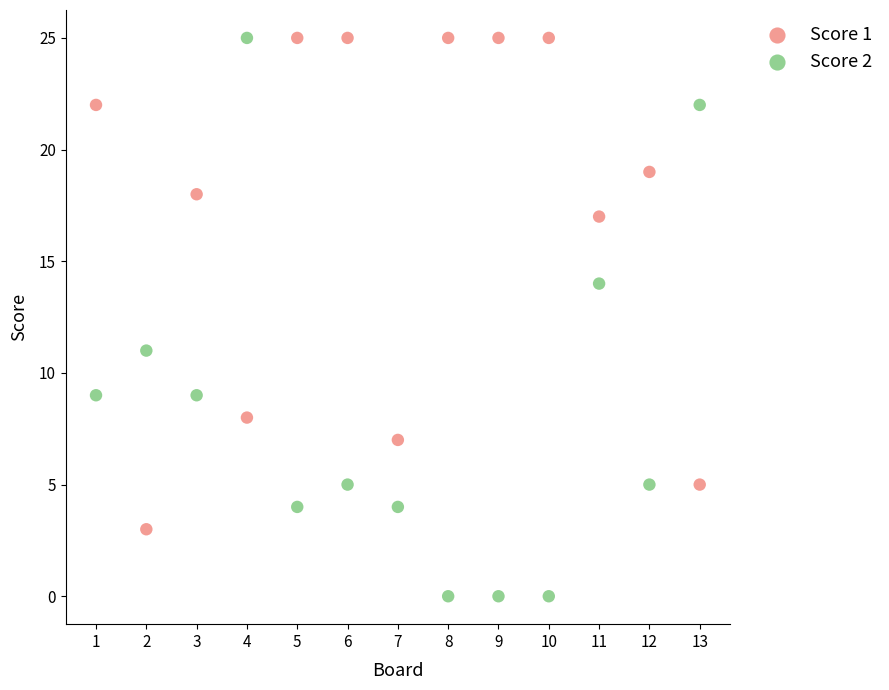

Which series has the largest Y range (max minus min)?

Score 2